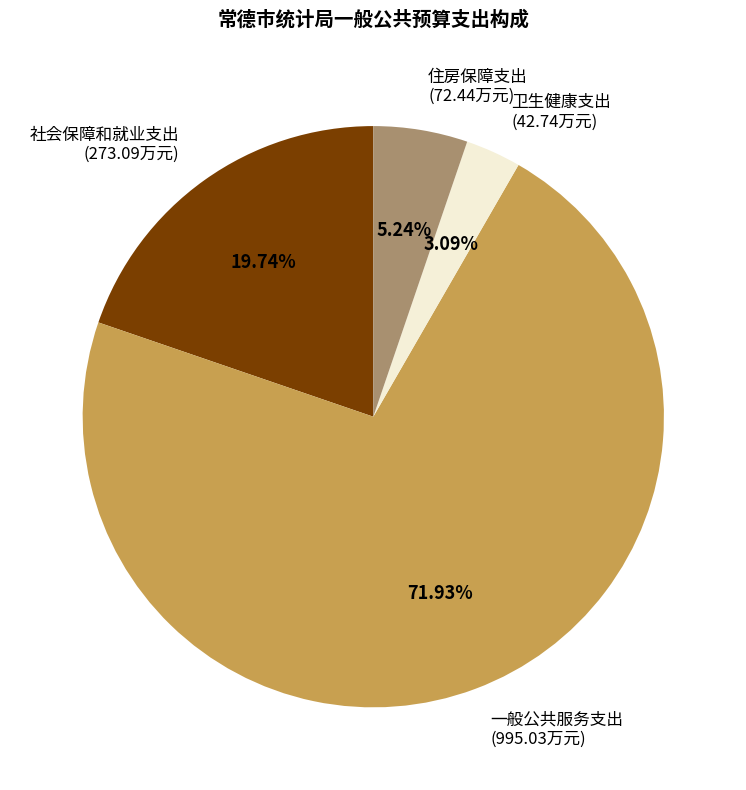

Which category has the smallest portion of the pie?

卫生健康支出